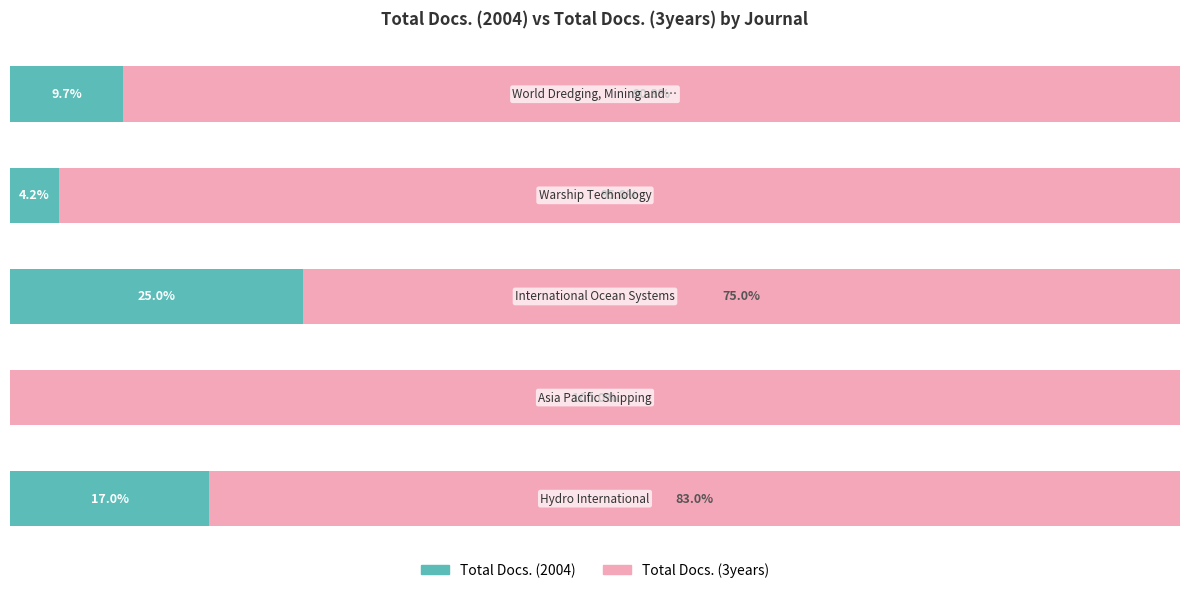

What is the value of the Total Docs. (3years) bar at the 1st from the left?

83.0